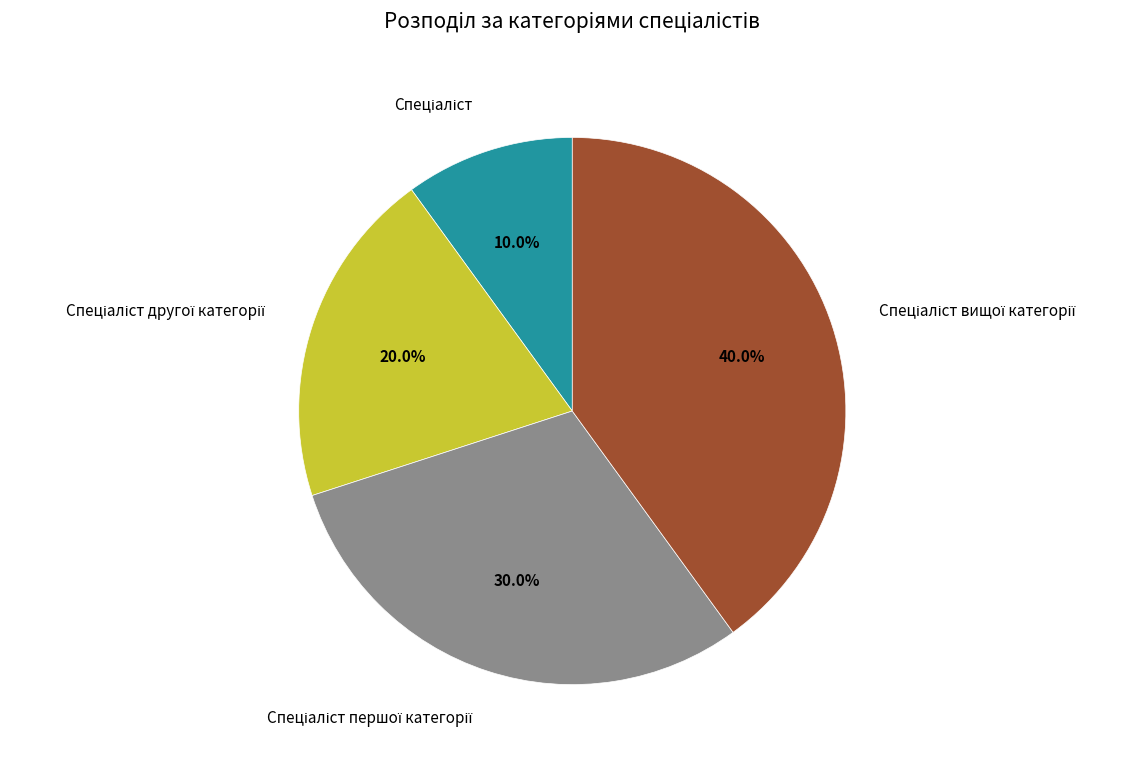

How many segments does this pie chart have?

4